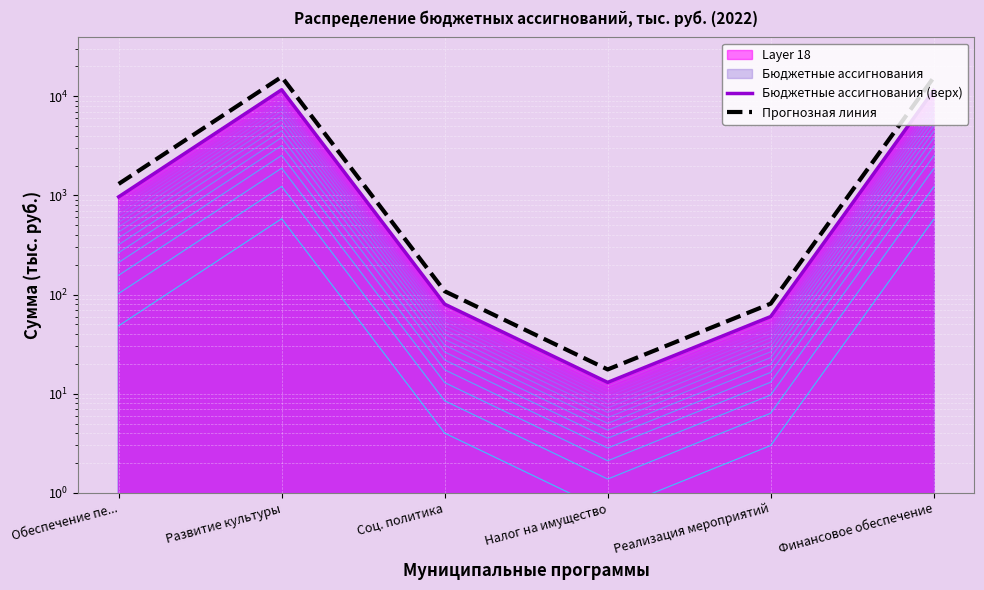

What position from the right is Финансовое обеспечение?

1